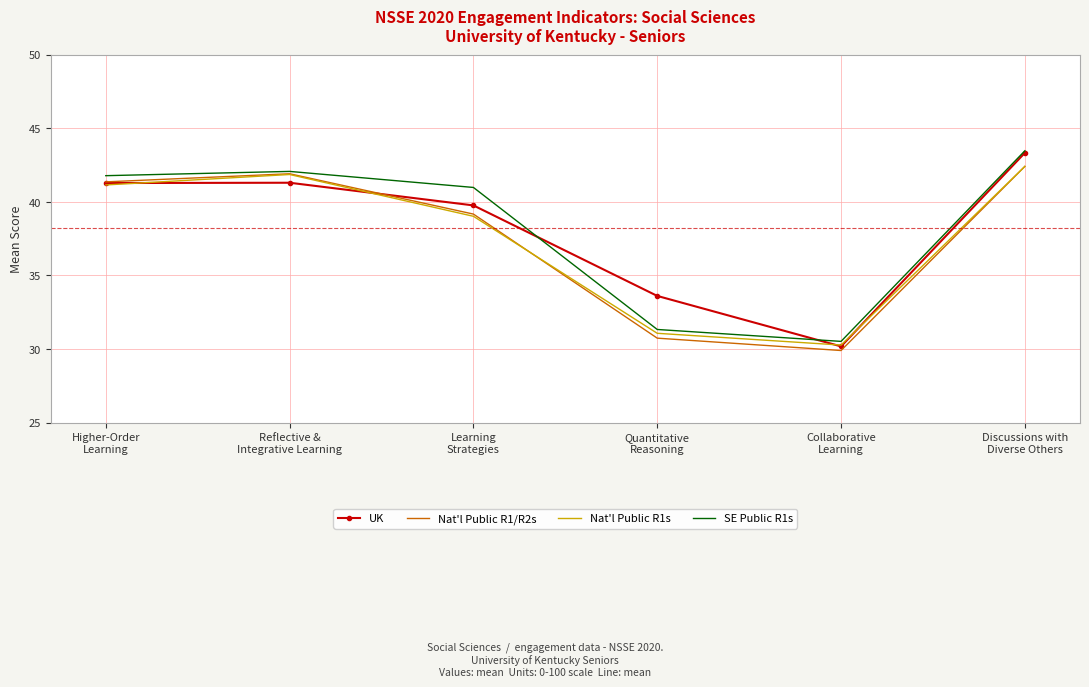

Where is the first local minimum for Nat'l Public R1/R2s?

Collaborative
Learning